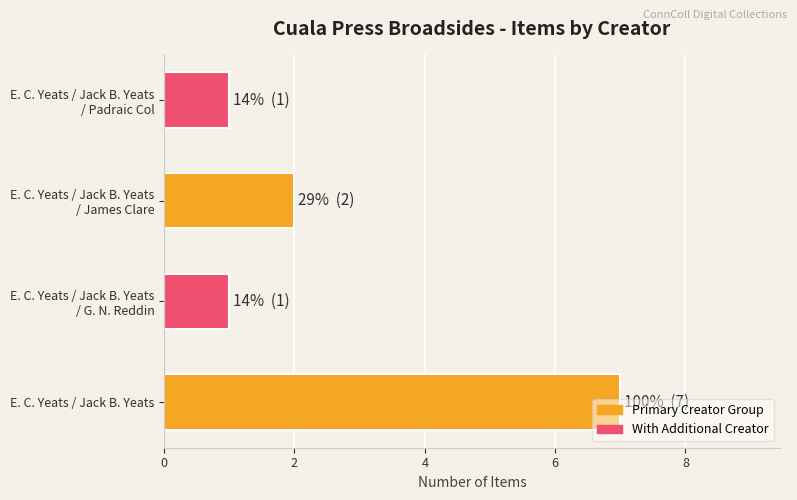

How many data points are less than 2?

2